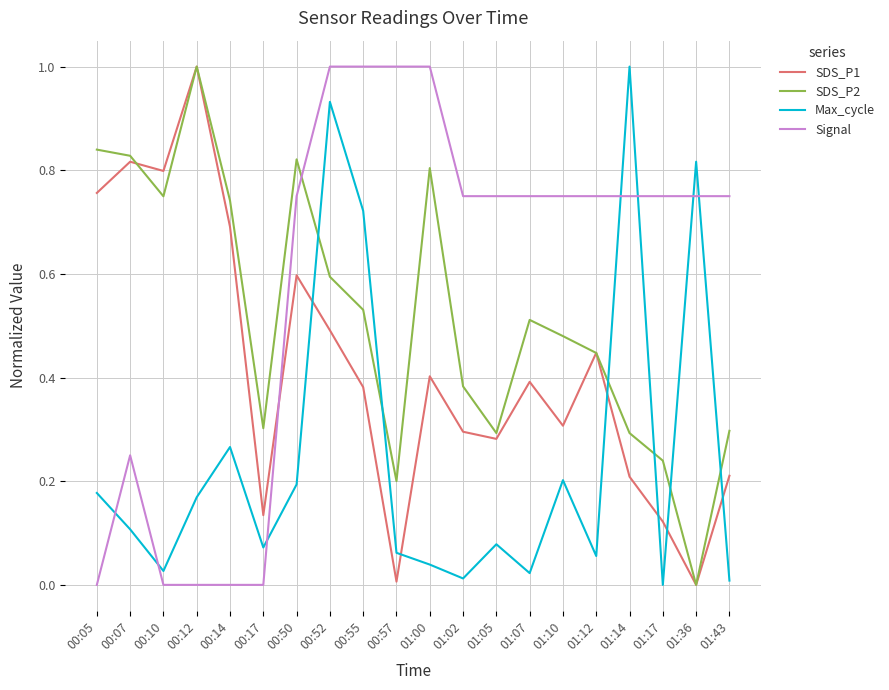

Which series changed the most between 00:12 and 01:17?

SDS_P1